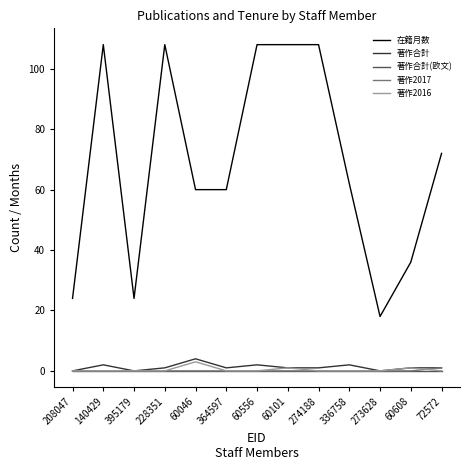

What is the difference between the second highest and minimum values in the 著作2016 series?

1